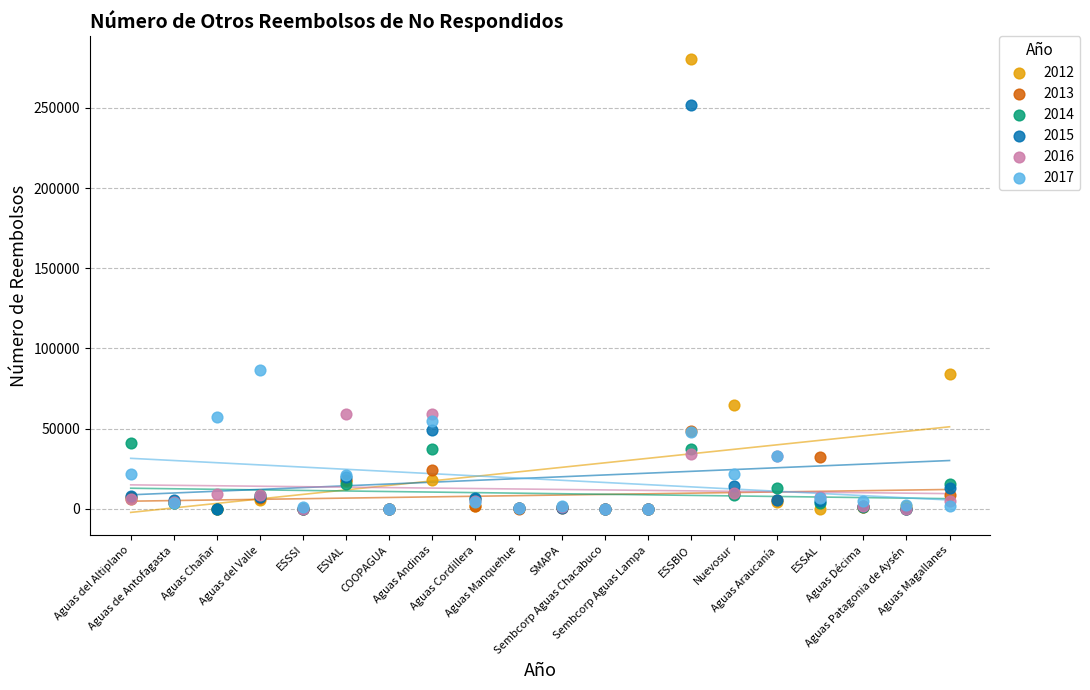

Which series contains the highest Y value?

2012